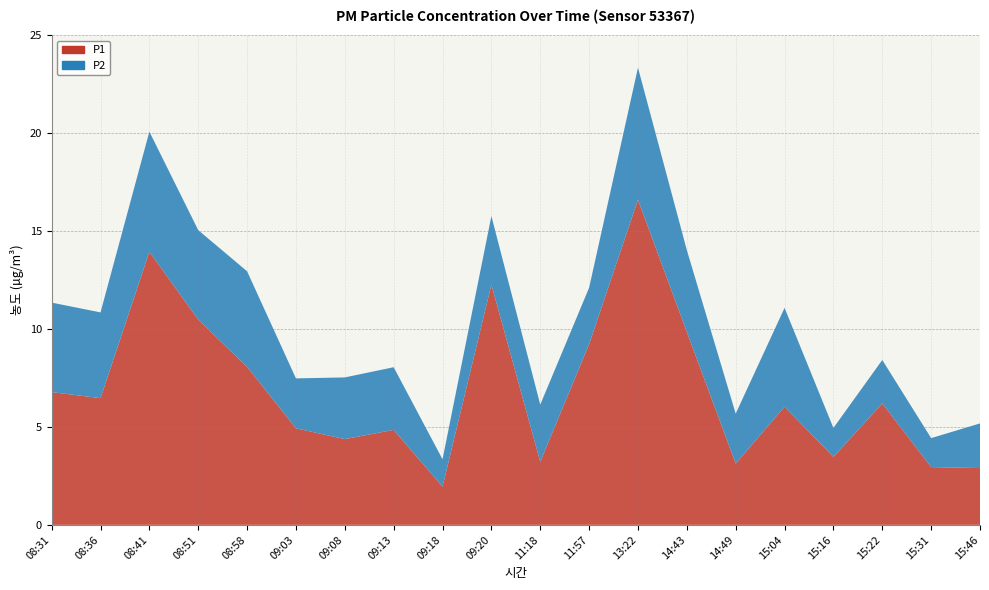

Reading right to left, what are all the values shown in this chart?

P1: 15:46=2.9	15:31=3.0	15:22=6.2	15:16=3.5	15:04=6.0	14:49=3.1	14:43=9.8	13:22=16.6	11:57=9.2	11:18=3.2	09:20=12.3	09:18=1.9	09:13=4.8	09:08=4.4	09:03=4.9	08:58=8.1	08:51=10.5	08:41=13.9	08:36=6.5	08:31=6.8
P2: 15:46=2.3	15:31=1.5	15:22=2.2	15:16=1.5	15:04=5.0	14:49=2.5	14:43=4.2	13:22=6.8	11:57=2.9	11:18=2.9	09:20=3.5	09:18=1.4	09:13=3.2	09:08=3.1	09:03=2.5	08:58=4.9	08:51=4.6	08:41=6.1	08:36=4.4	08:31=4.6